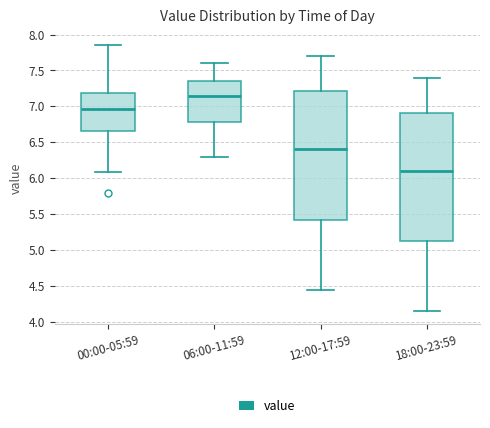

Reading left to right, transcribe this box plot: for each box, give where its median line is, the range the box spans, and where its two whiskers end, as read against the y-axis. The values are not printed on the chart, so give them approximately, as read against the axis.

00:00-05:59: median 6.95, box 6.65 to 7.20, whiskers 6.10 to 7.85
06:00-11:59: median 7.15, box 6.80 to 7.35, whiskers 6.30 to 7.60
12:00-17:59: median 6.40, box 5.45 to 7.20, whiskers 4.45 to 7.70
18:00-23:59: median 6.10, box 5.15 to 6.90, whiskers 4.15 to 7.40